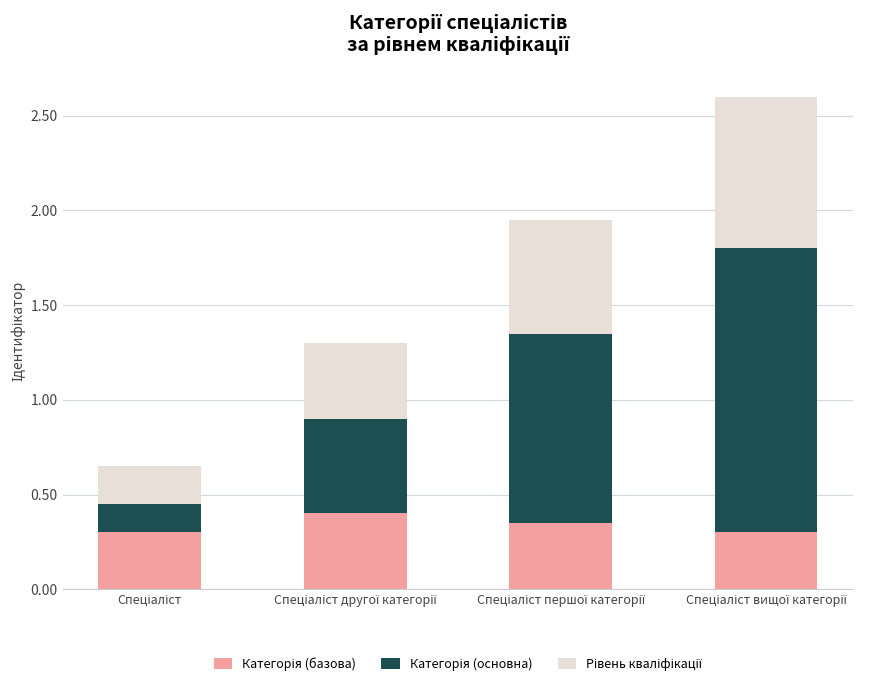

Are the bars grouped side by side (vs. stacked)?

No